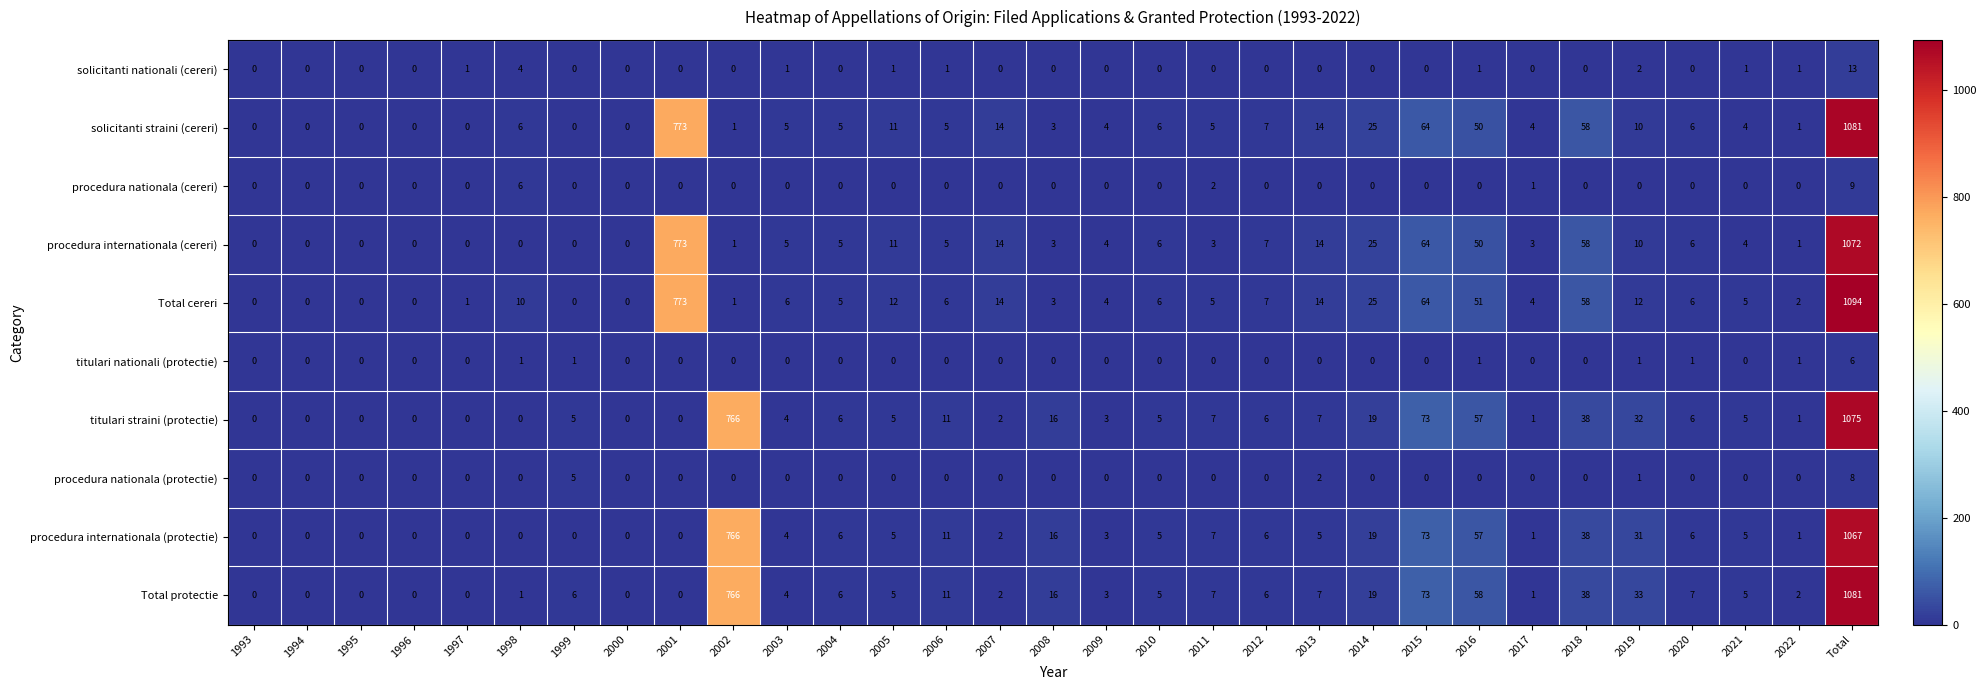

What is the total value across all series at 2015?

411